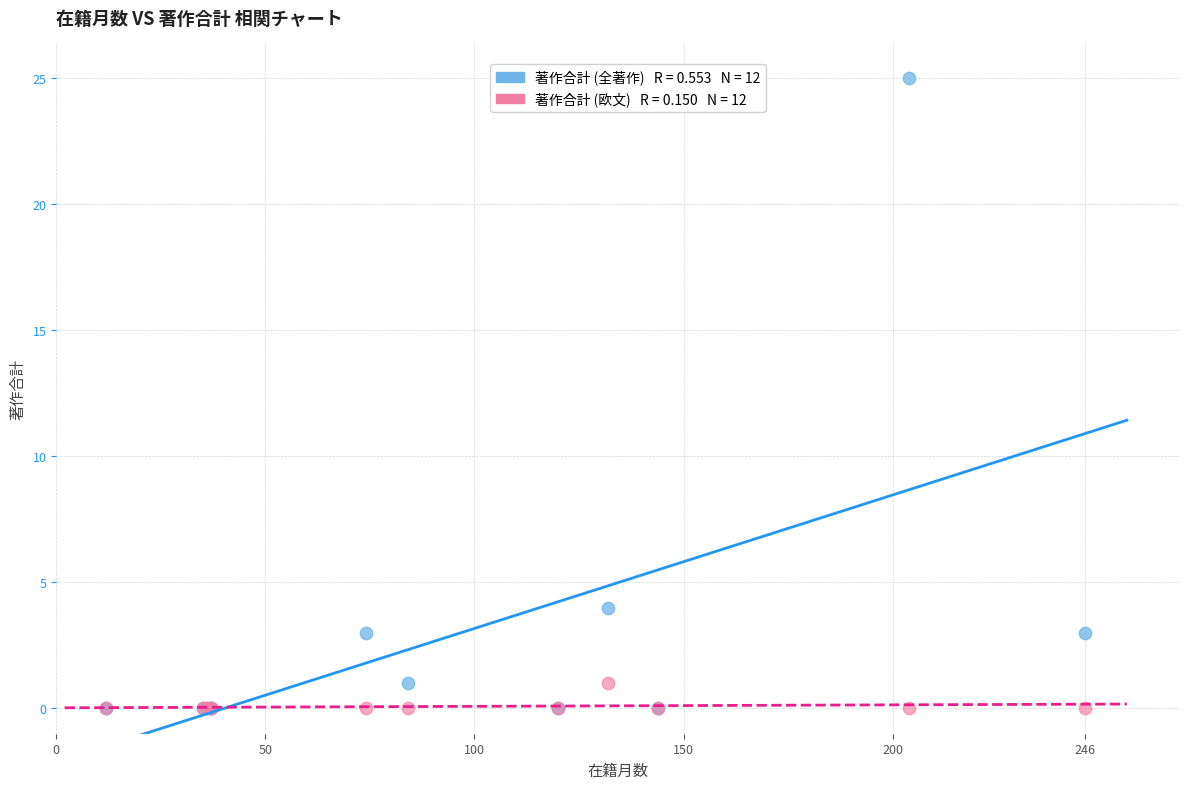

Across all series, what Y value is closest to 12?

4